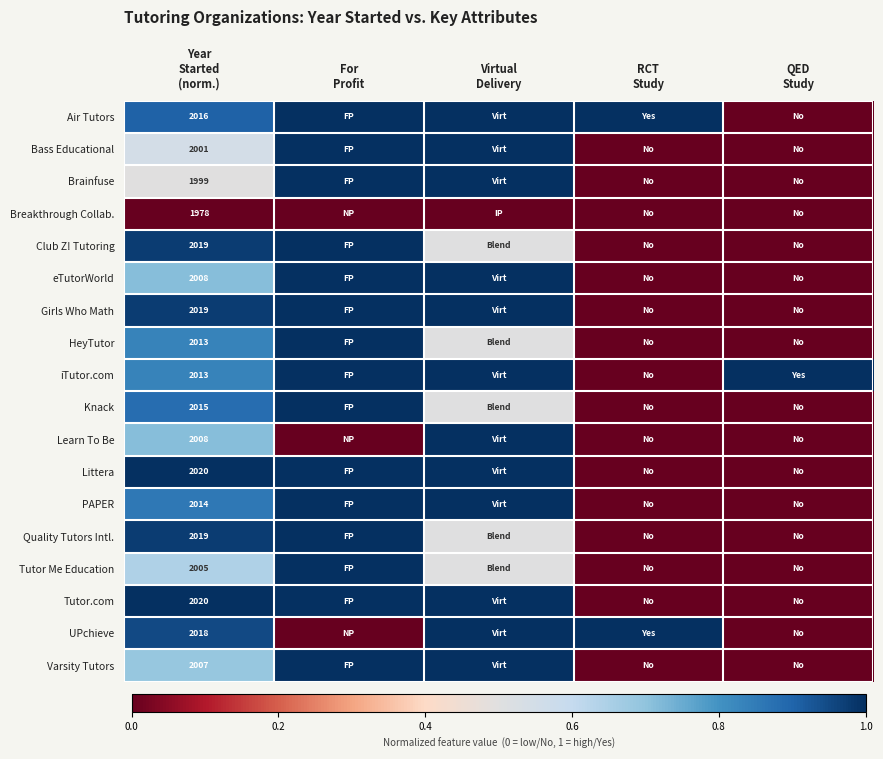

What is the total value across all series at Virtual
Delivery?

14.5